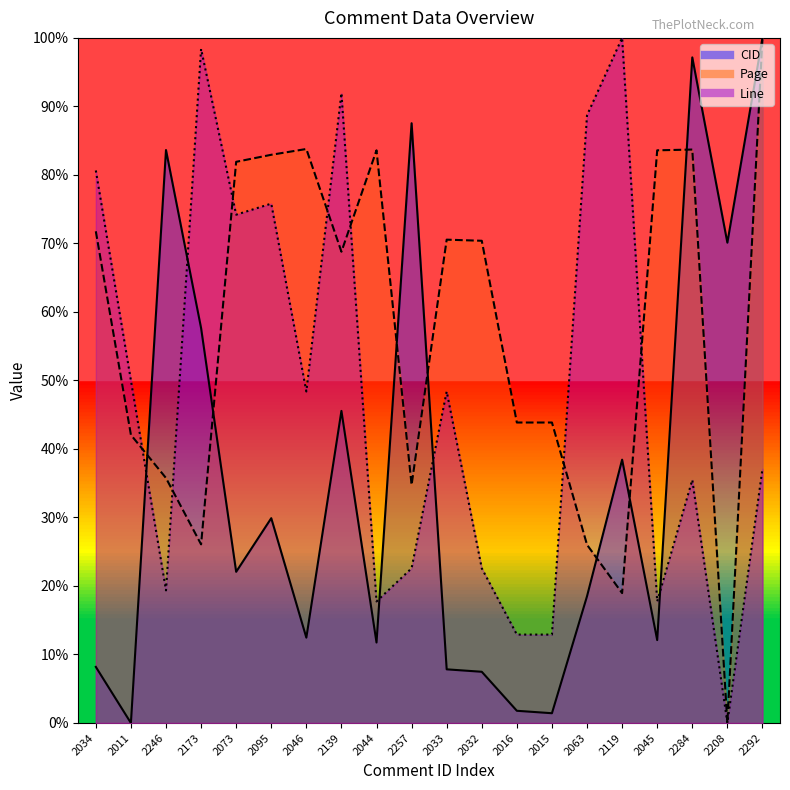

Reading left to right, what are all the values shown in this chart?

CID: 8.2	0.0	83.6	57.7	22.1	29.9	12.5	45.6	11.7	87.5	7.8	7.5	1.8	1.4	18.5	38.4	12.1	97.2	70.1	100.0
Page: 71.8	42.1	35.8	26.1	81.9	82.9	83.8	68.8	83.6	34.8	70.5	70.4	43.9	43.9	26.0	19.0	83.6	83.7	0.0	100.0
Line: 80.6	50.0	19.4	98.4	74.2	75.8	48.4	91.9	17.7	22.6	48.4	22.6	12.9	12.9	88.7	100.0	17.7	35.5	0.0	37.1